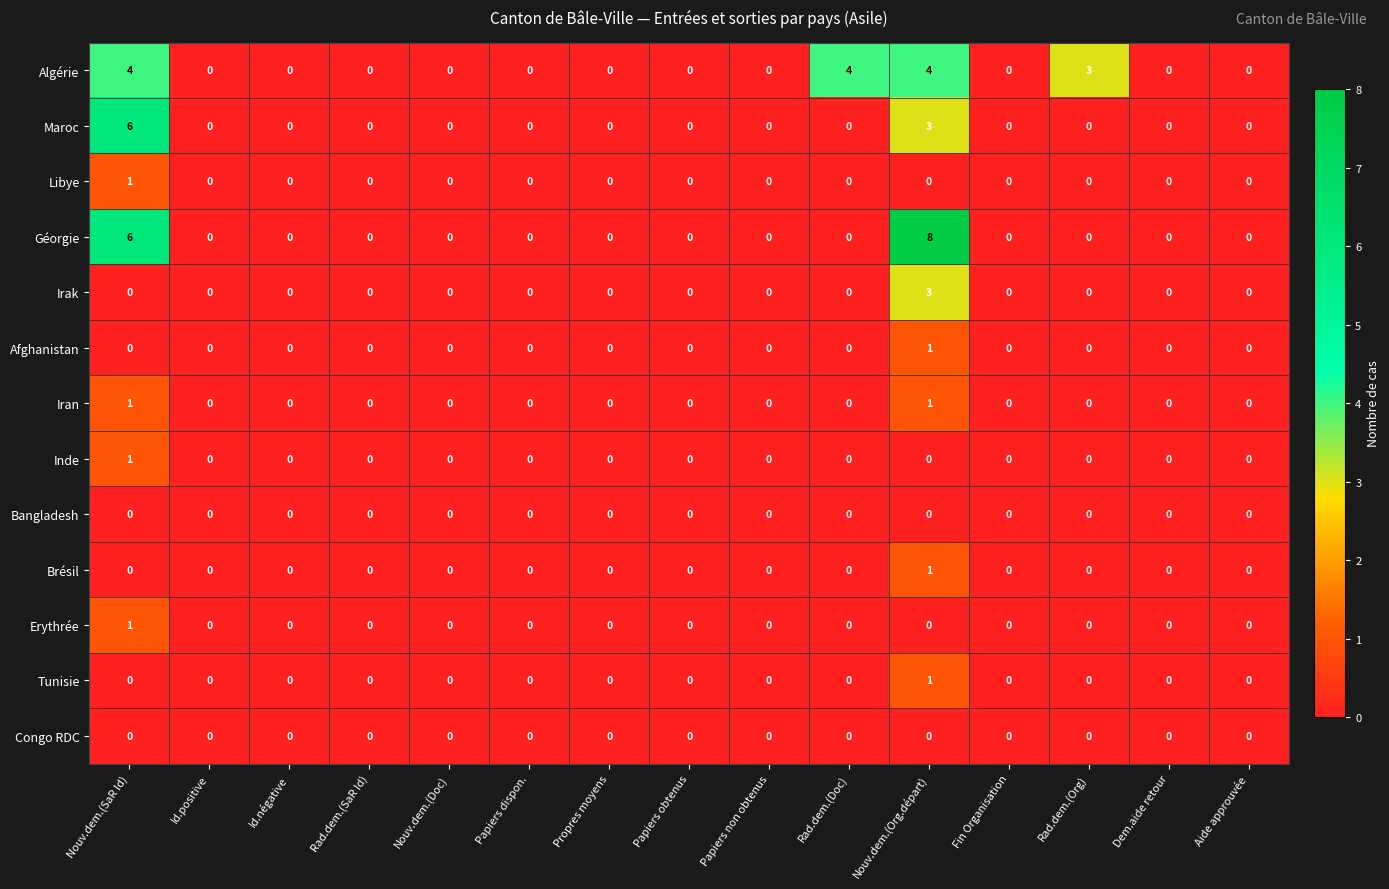

What is the greatest value displayed?

8